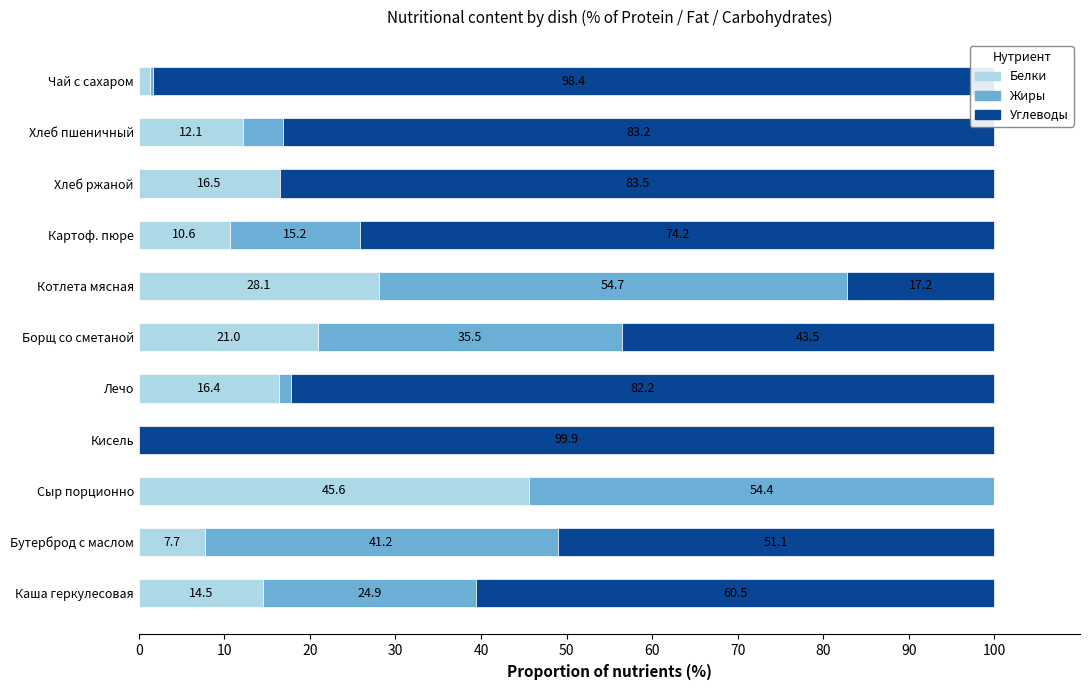

What is the approximate value of Белки at Каша геркулесовая?

14.5